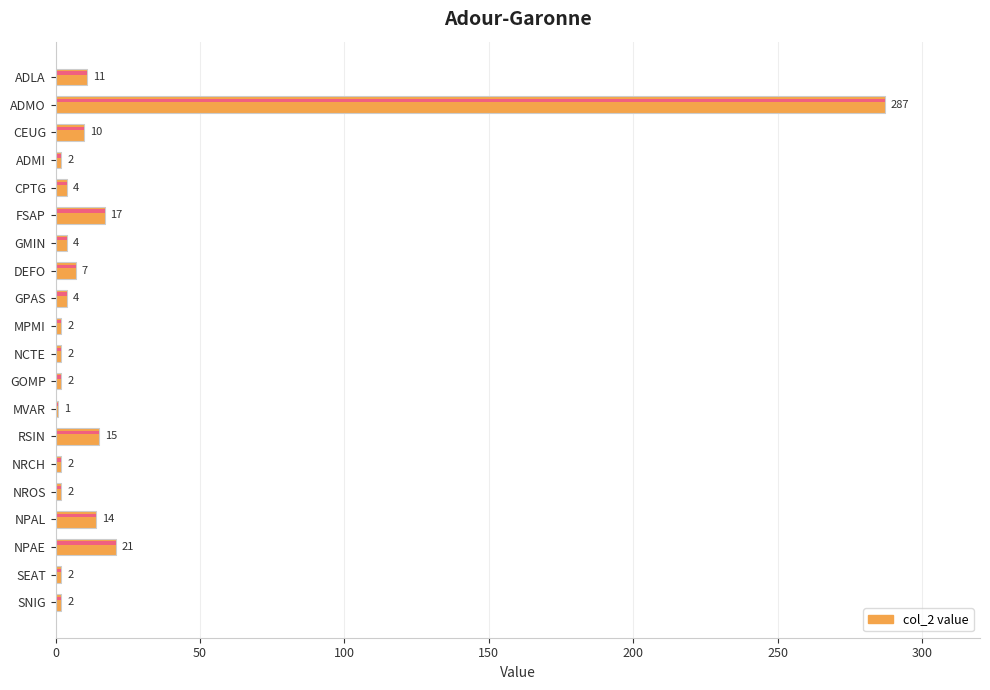

What is the sum of all values?

411